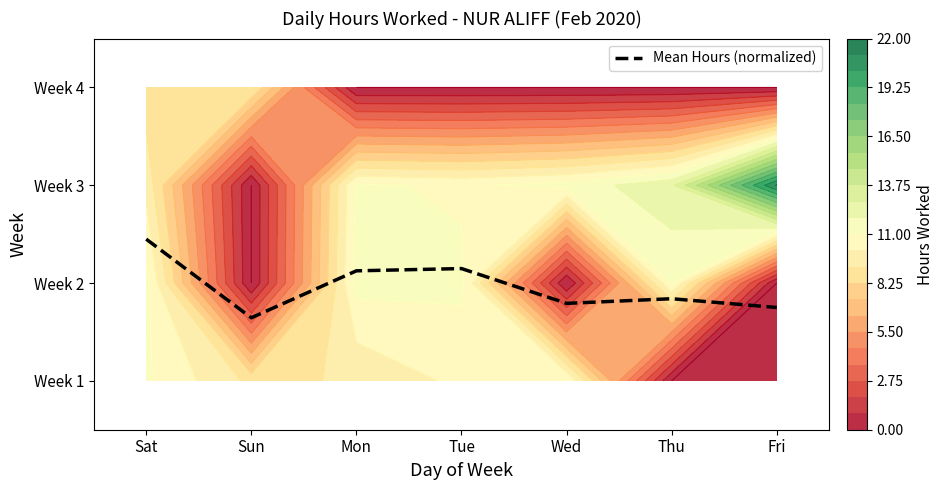

Rank the categories by value from lowest to highest.

Sun, Fri, Wed, Thu, Mon, Tue, Sat